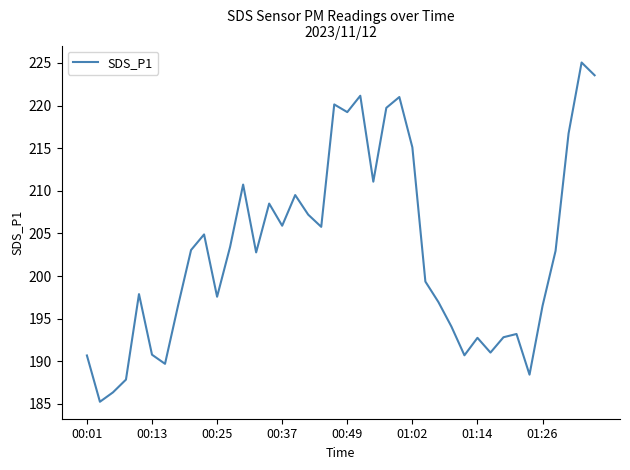

What is the difference between the maximum and minimum values?

39.8